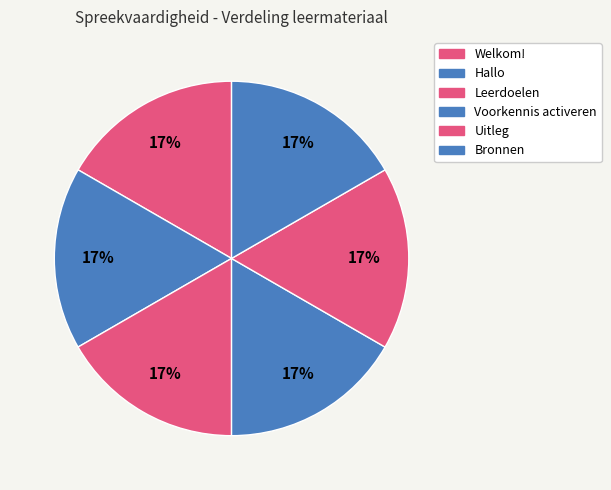

Is it true that Voorkennis activeren is 17% of the pie?

True